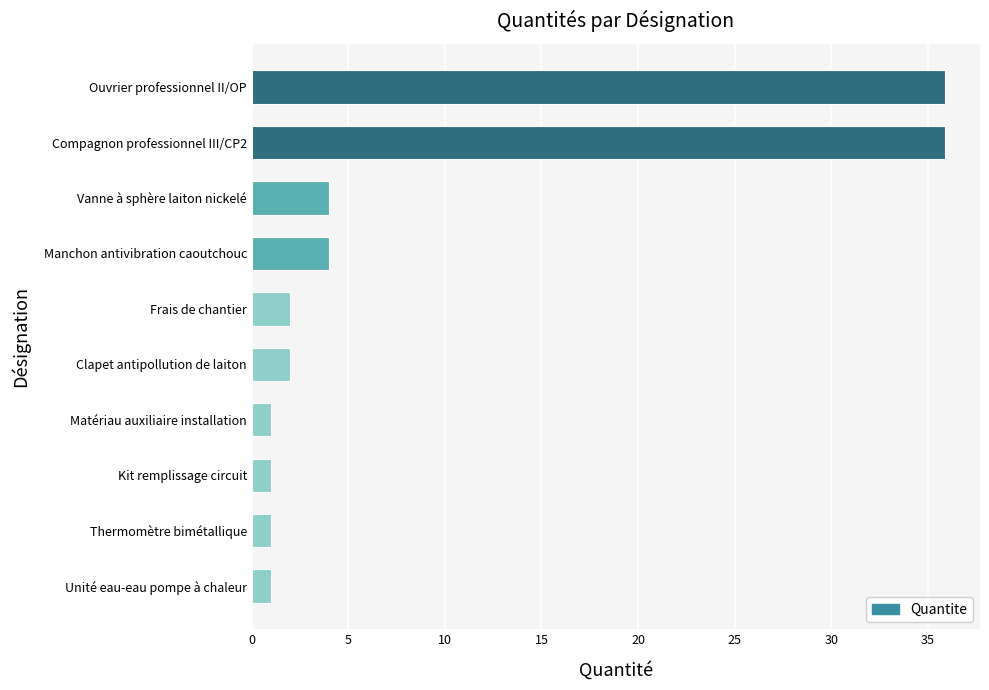

What is the sum of all values?

87.8